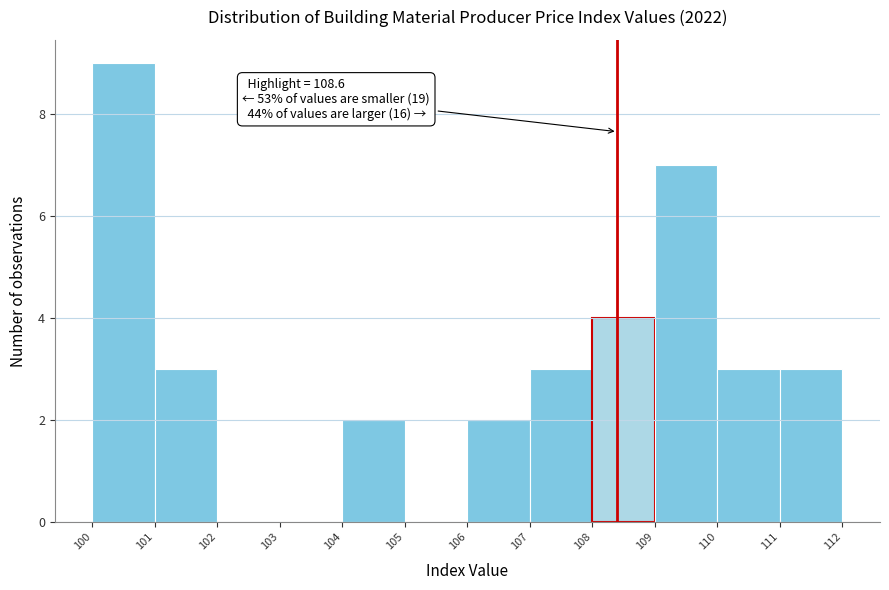

Reading left to right, list all the values displayed in this chart.

100=9	101=3	102=0	103=0	104=2	105=0	106=2	107=3	108=4	109=7	110=3	111=3